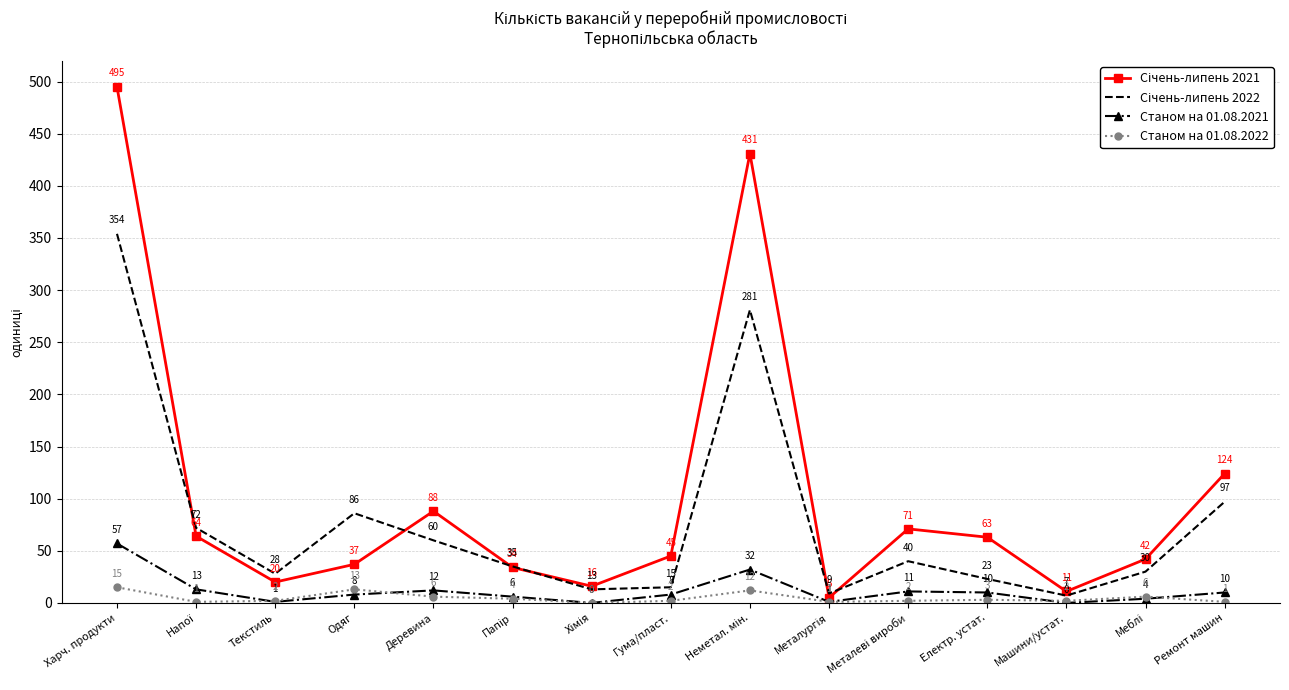

What is the greatest value displayed?

495